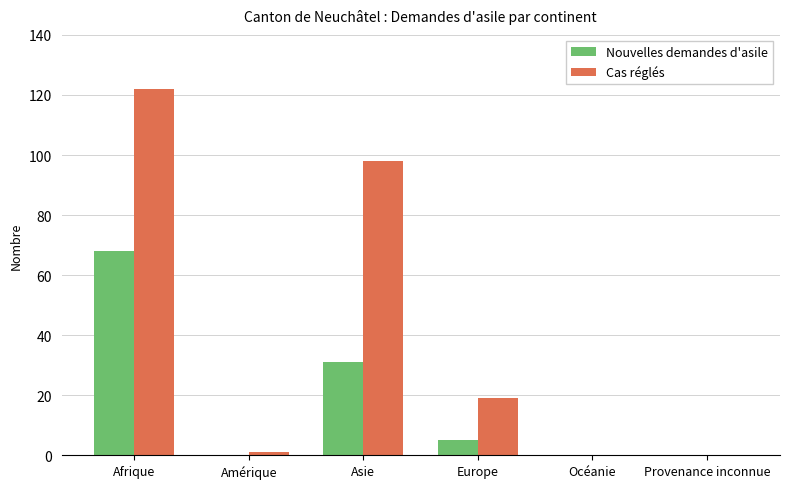

Which series changed the most between Afrique and Asie?

Nouvelles demandes d'asile